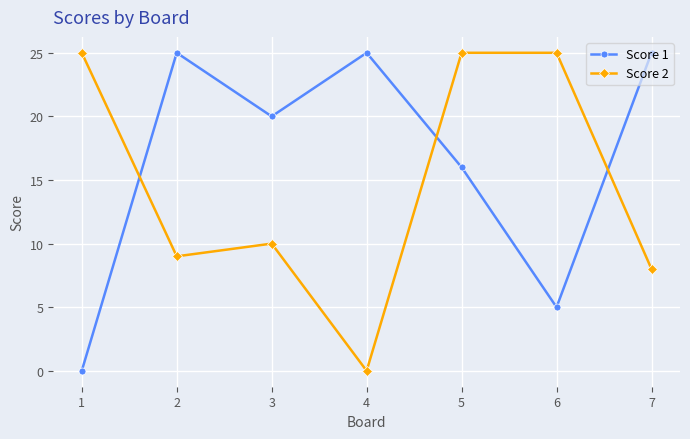

What is the maximum value for Score 1?

25